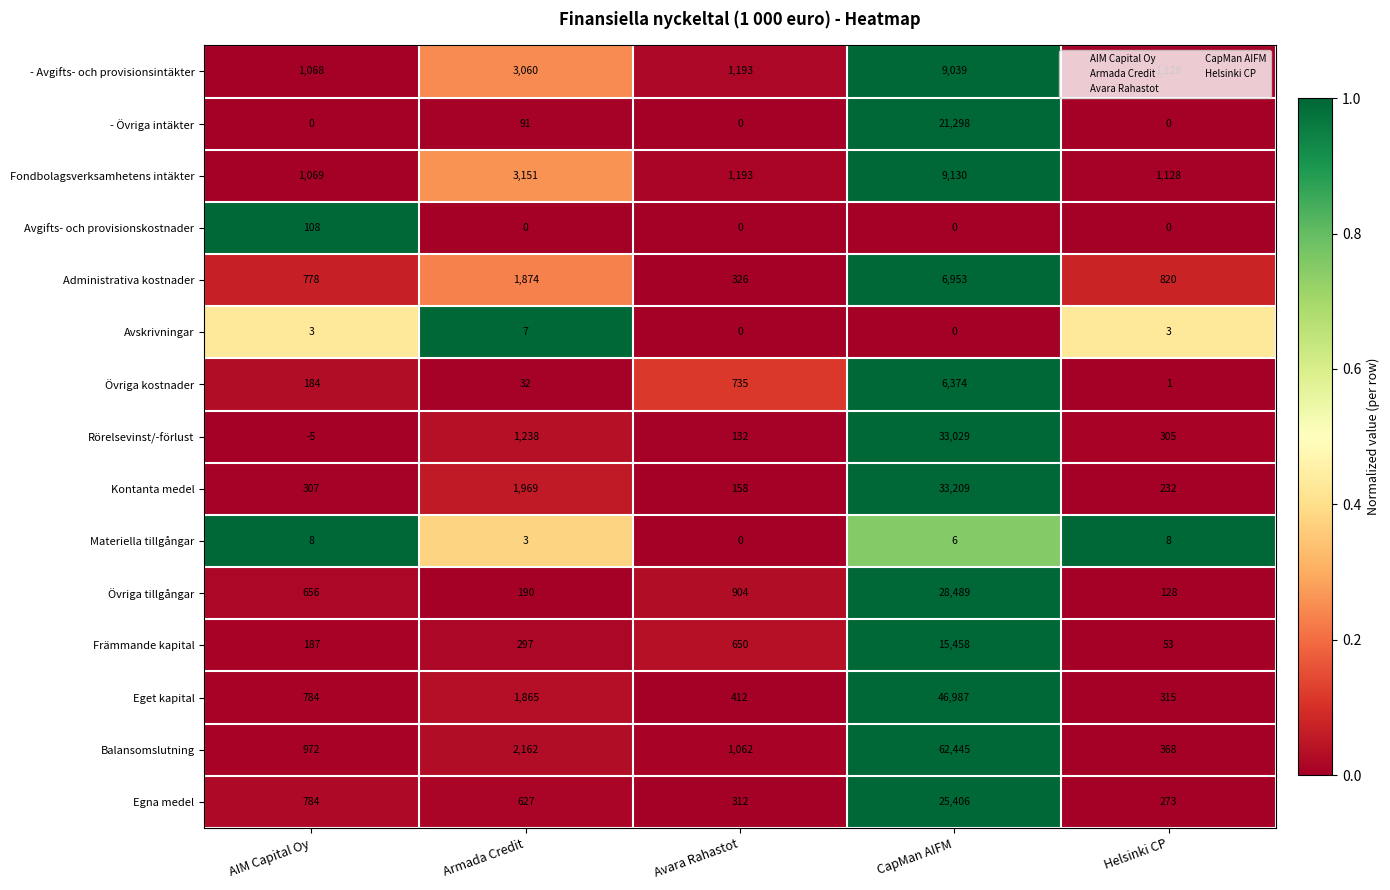

List the series in order of their peak value, highest first.

Balansomslutning, Eget kapital, Kontanta medel, Rörelsevinst/-förlust, Övriga tillgångar, Egna medel, - Övriga intäkter, Främmande kapital, Fondbolagsverksamhetens intäkter, - Avgifts- och provisionsintäkter, Administrativa kostnader, Övriga kostnader, Avgifts- och provisionskostnader, Materiella tillgångar, Avskrivningar